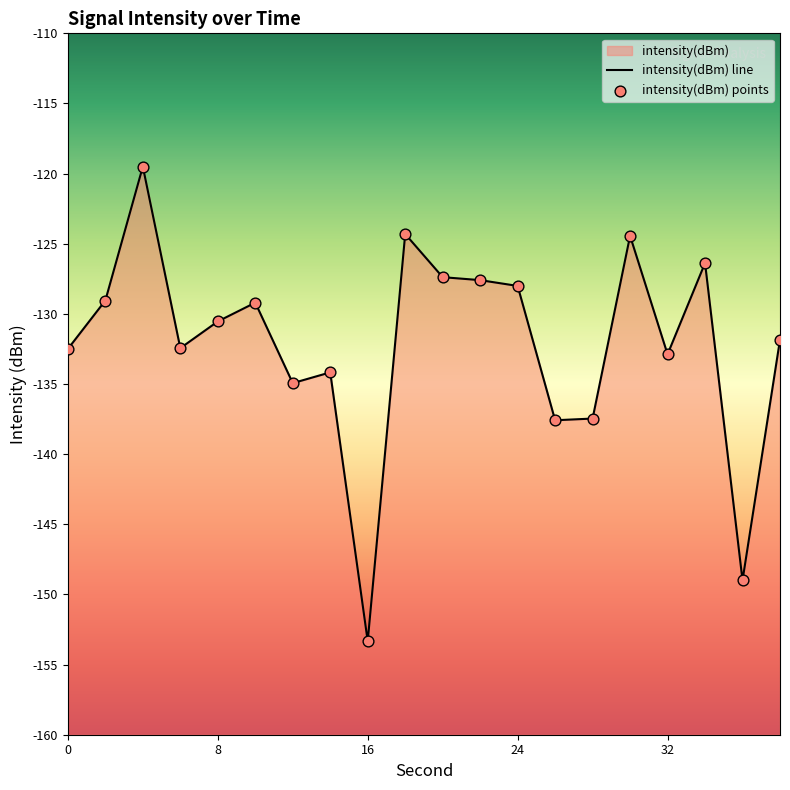

Which series has the largest total across all categories?

intensity(dBm) line